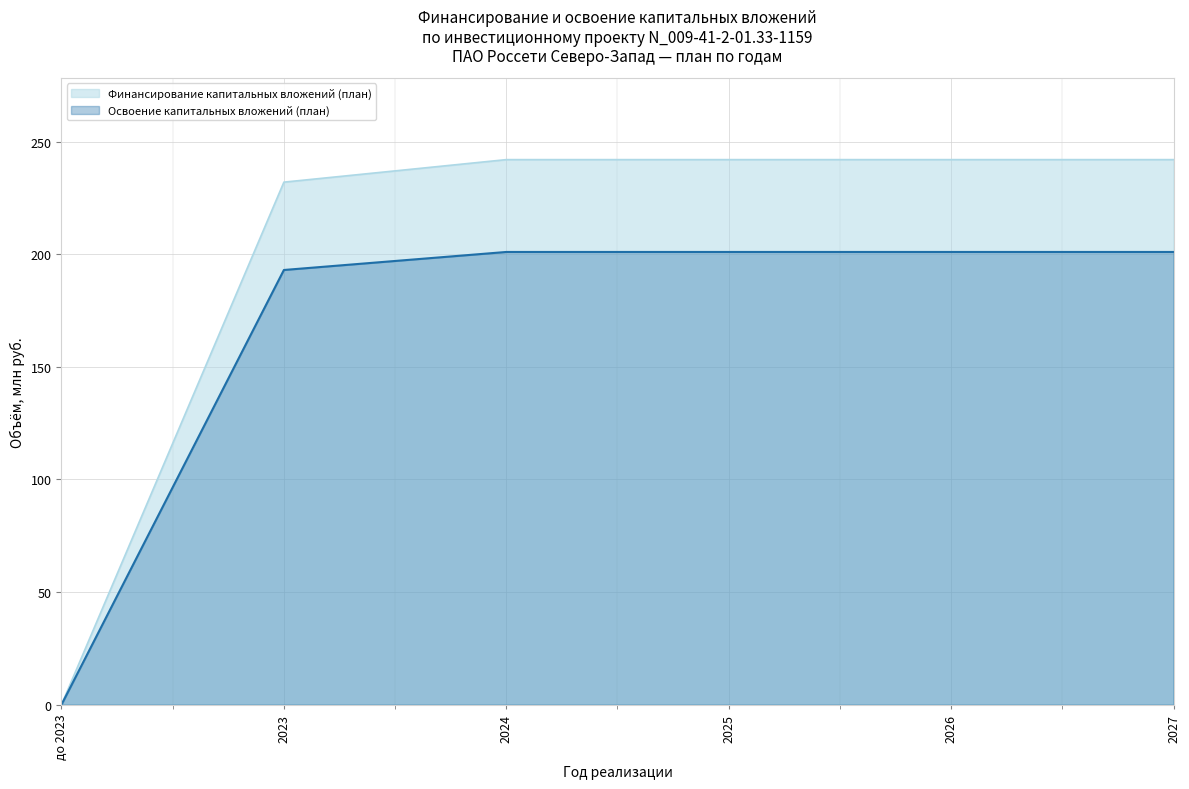

At 2026, list the series in order from largest to smallest.

Финансирование капитальных вложений (план), Освоение капитальных вложений (план)